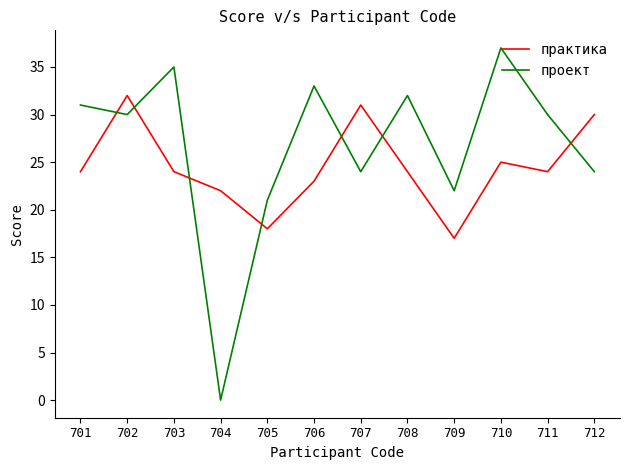

Which category has the lowest value in the проект series?

704